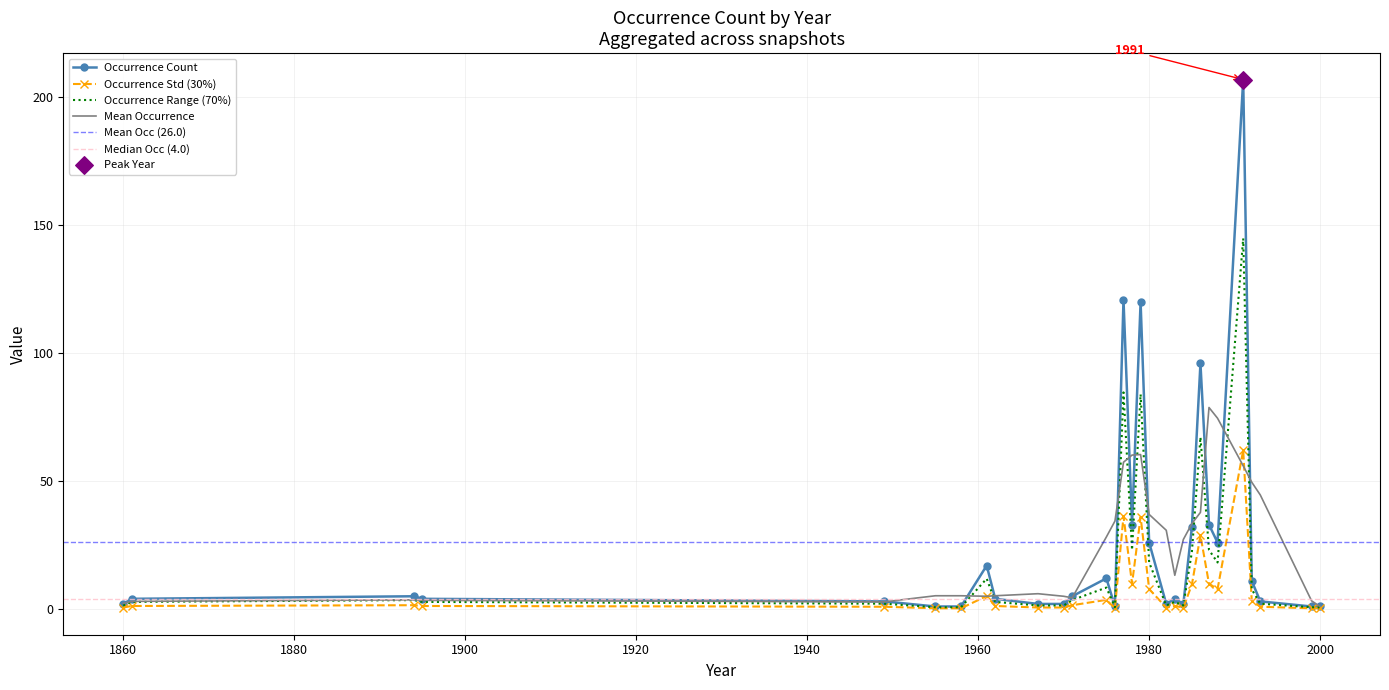

What is the change in value from 5 to 7?

-3